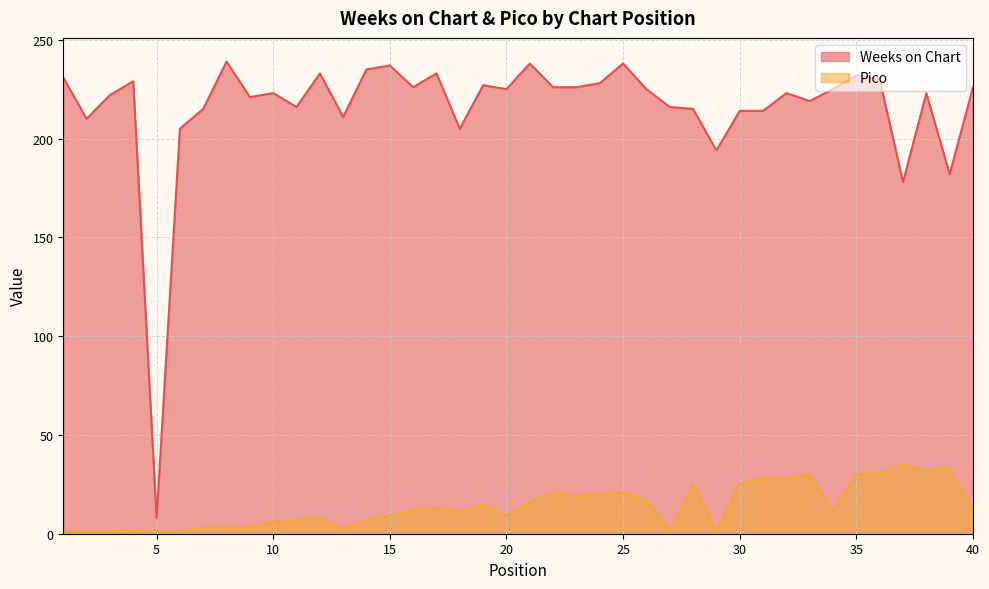

Reading left to right, list all the values displayed in this chart.

Weeks on Chart: 231	210	222	229	8	205	215	239	221	223	216	233	211	235	237	226	233	205	227	225	238	226	226	228	238	225	216	215	194	214	214	223	219	225	232	230	178	223	182	226
Pico: 1	1	1	2	1	1	3	3	3	6	7	8	2	7	9	12	13	11	15	9	16	21	19	20	21	17	1	25	1	25	28	28	30	11	30	31	35	32	33	12